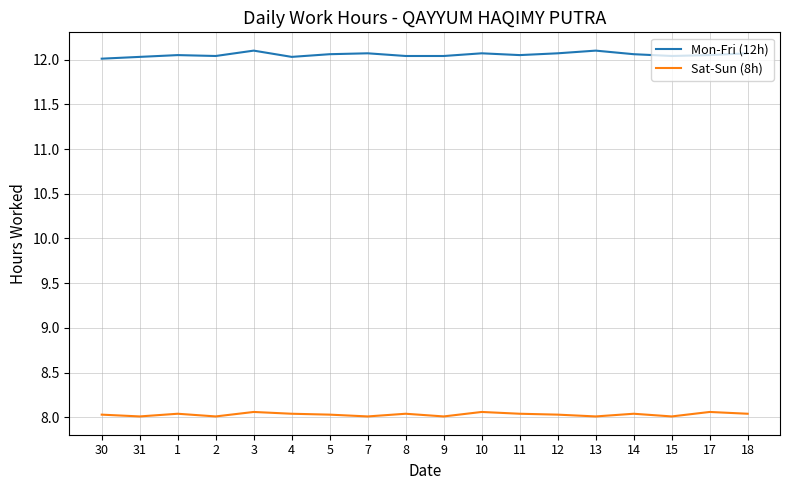

True or false: Sat-Sun (8h) has more than 0 points higher than both neighbors.

True